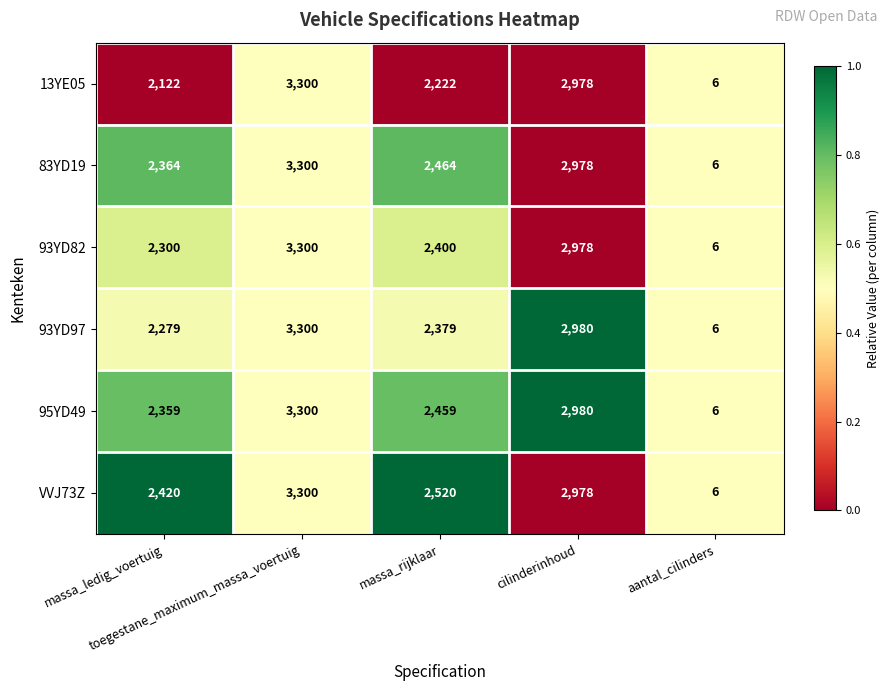

At how many categories does at least one series exceed 298?

4